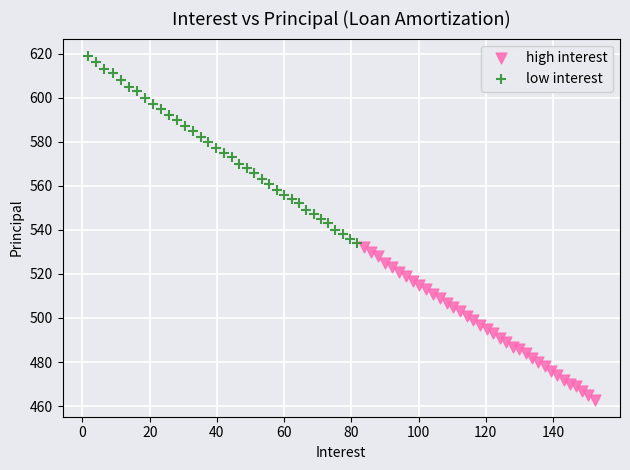

Which series reaches the minimum Y coordinate?

high interest